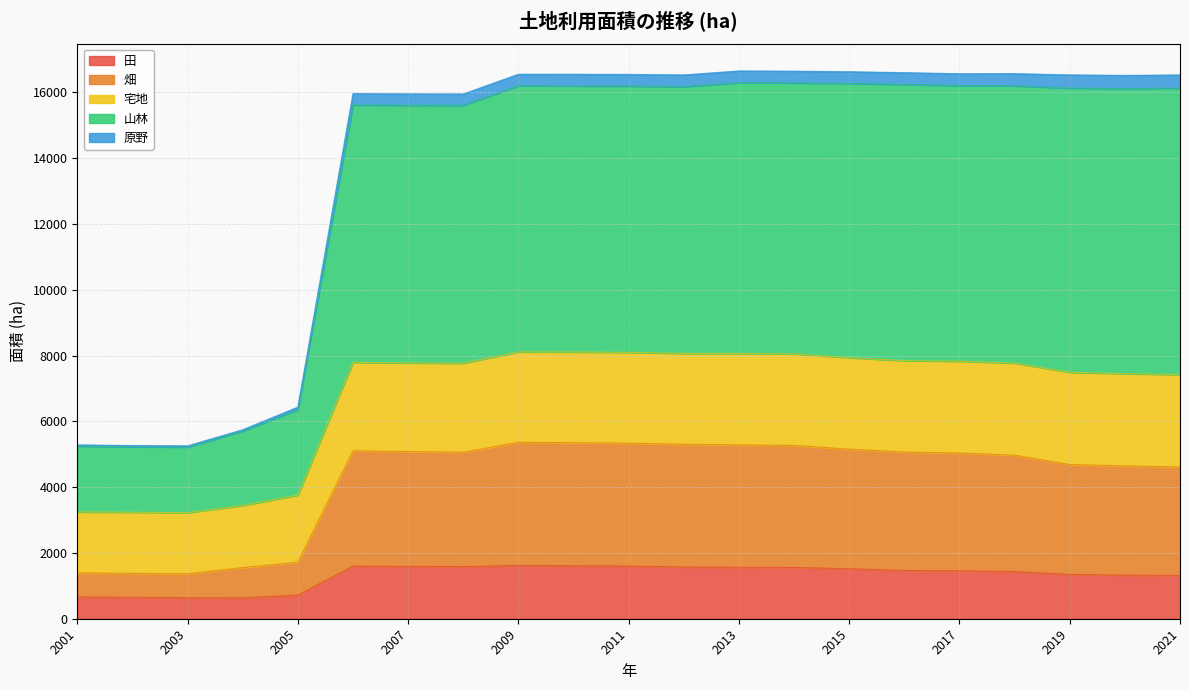

True or false: 山林 and 畑 cross at least once.

False